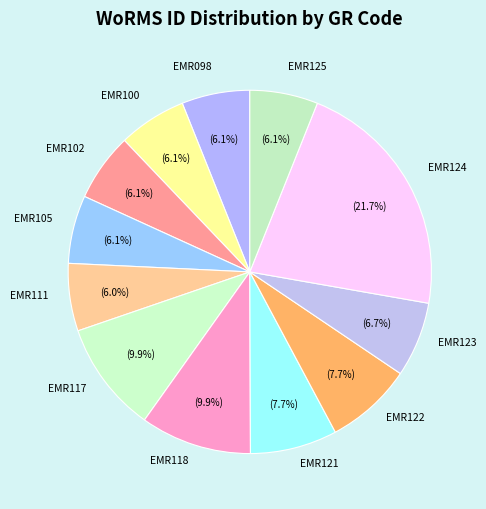

The EMR125 slice represents 1% of the pie. True or false?

False